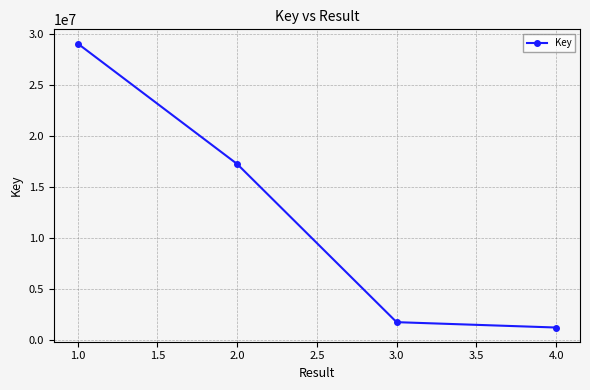

At which label is the value closest to 15159848?

2.0